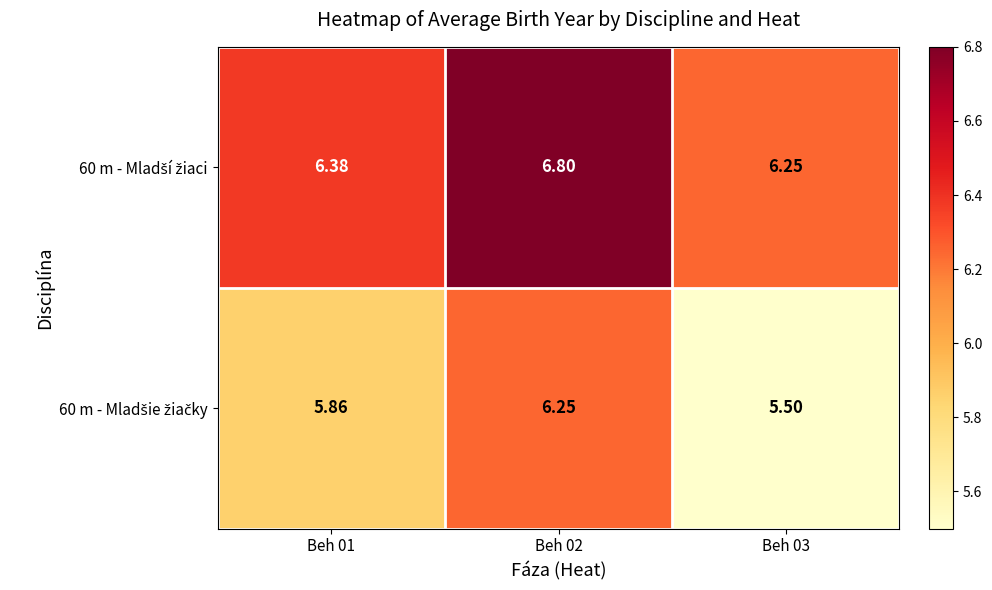

What is the maximum value shown in the chart?

6.8